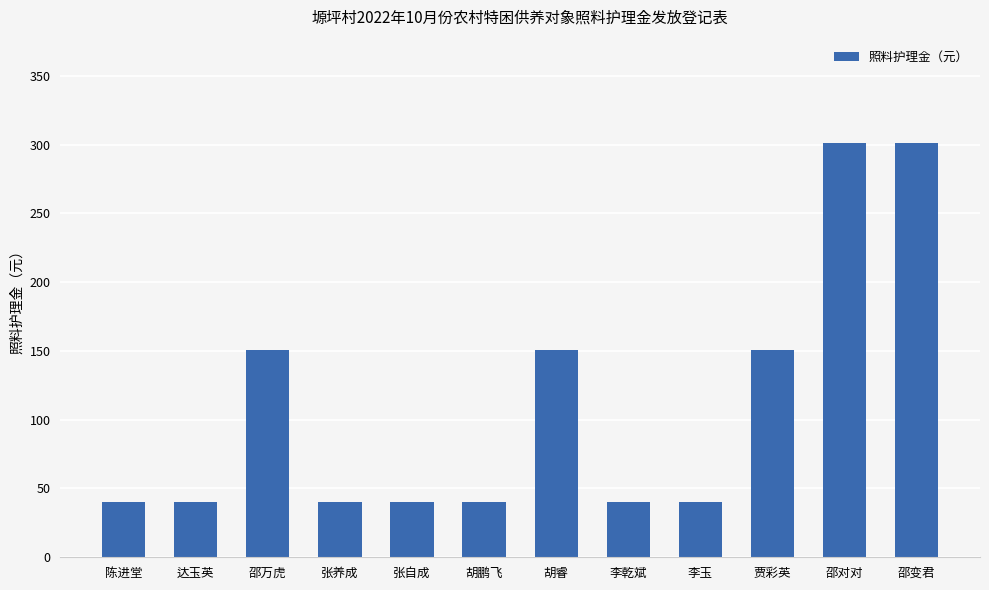

How many values are between 40 and 151?

10